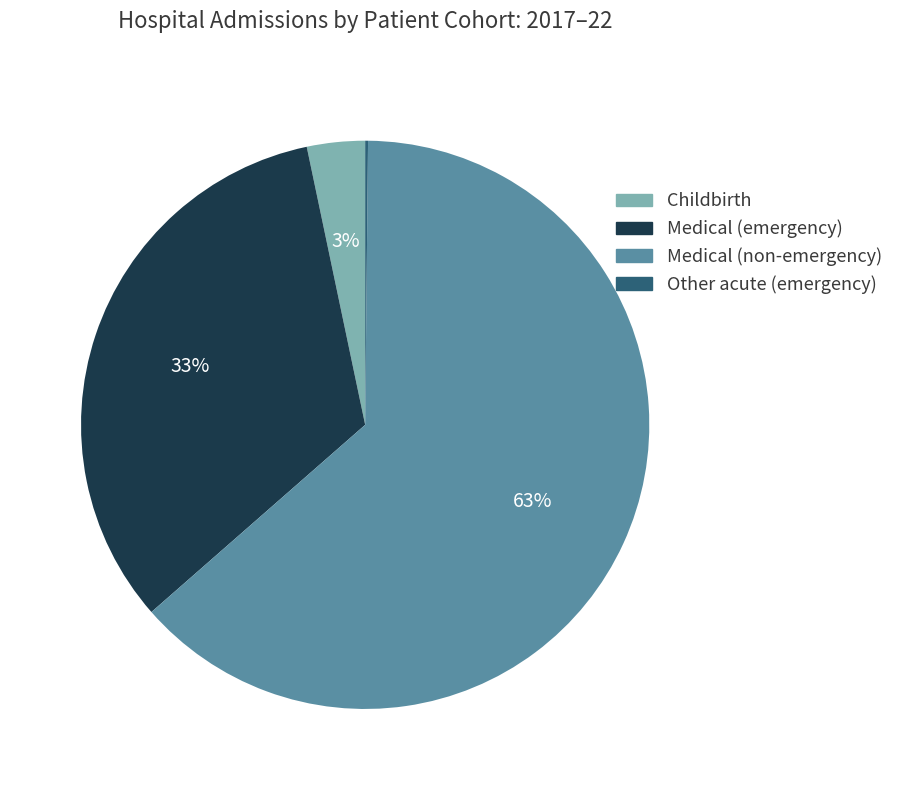

Is there any slice that represents more than half of the pie?

Yes